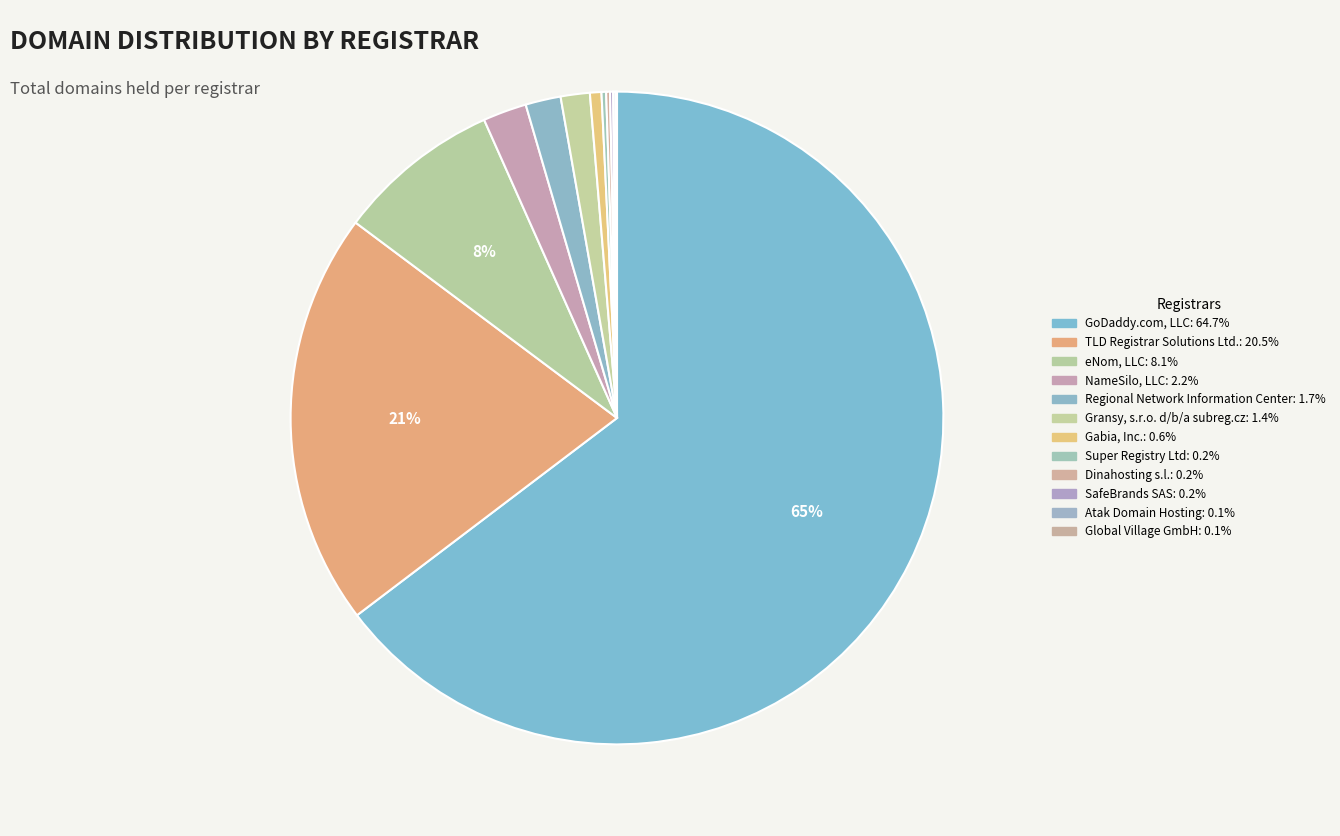

What is the smallest slice in the pie chart?

Global Village GmbH